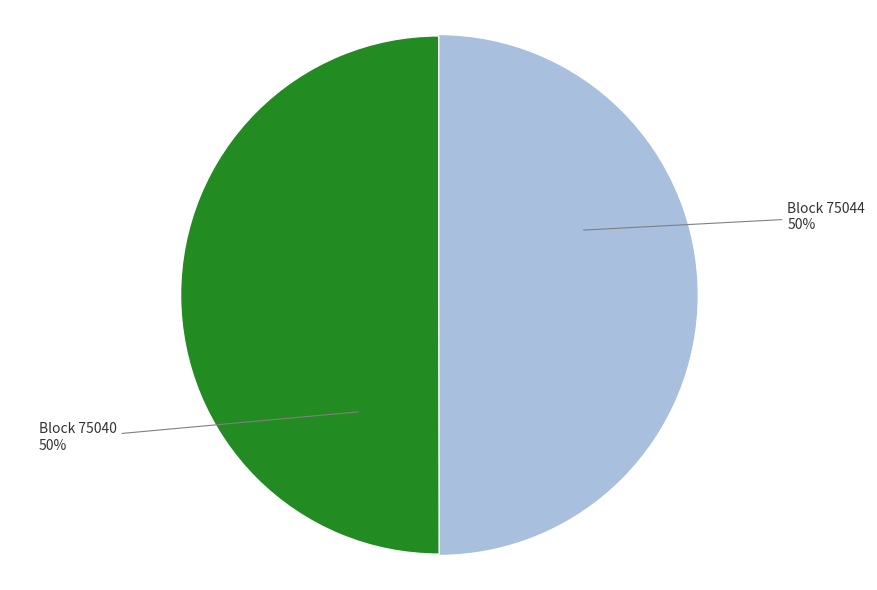

To the nearest percent, what is the difference between the largest and smallest slice percentages?

0%